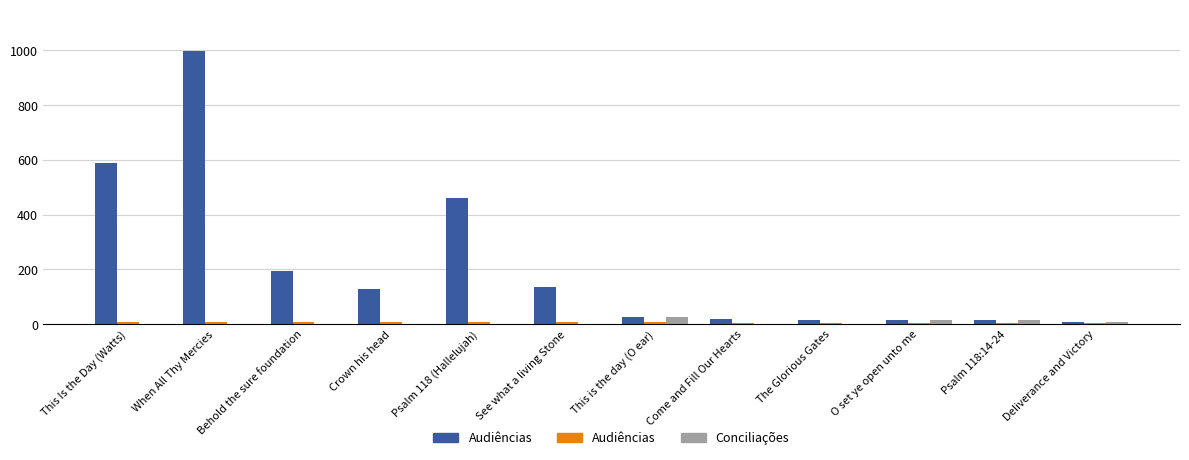

How many groups of bars are there?

12